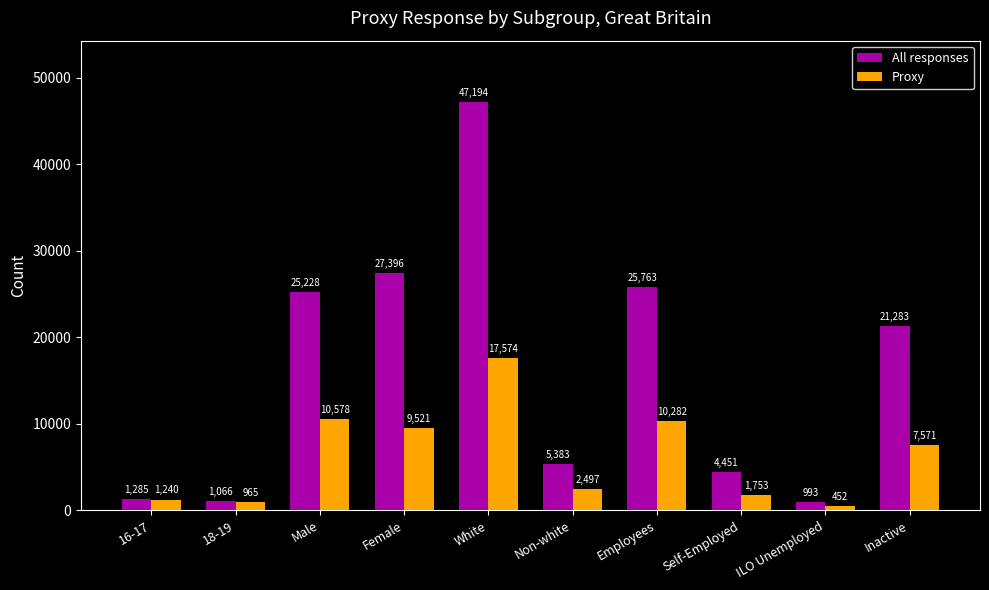

Which label corresponds to the smallest value in the chart?

ILO Unemployed